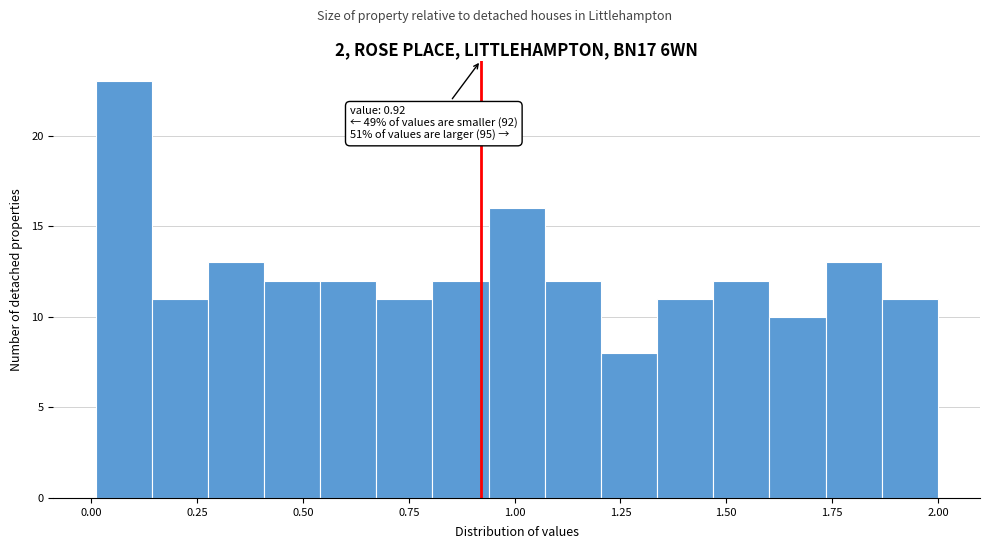

Around what value on the x-axis is the tallest bar? Give the approximate position of its centre, as read against the axis.

0.10